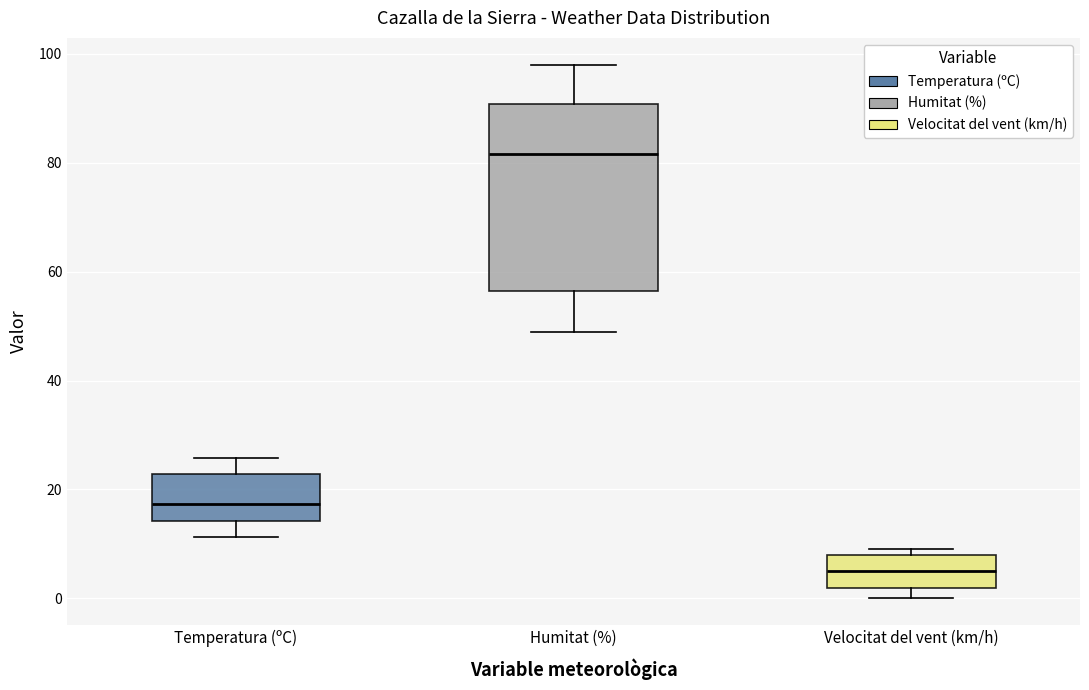

Where is the upper edge of the box for Humitat (%) on the y-axis? The values are not printed on the chart, so give them approximately, as read against the axis.

90